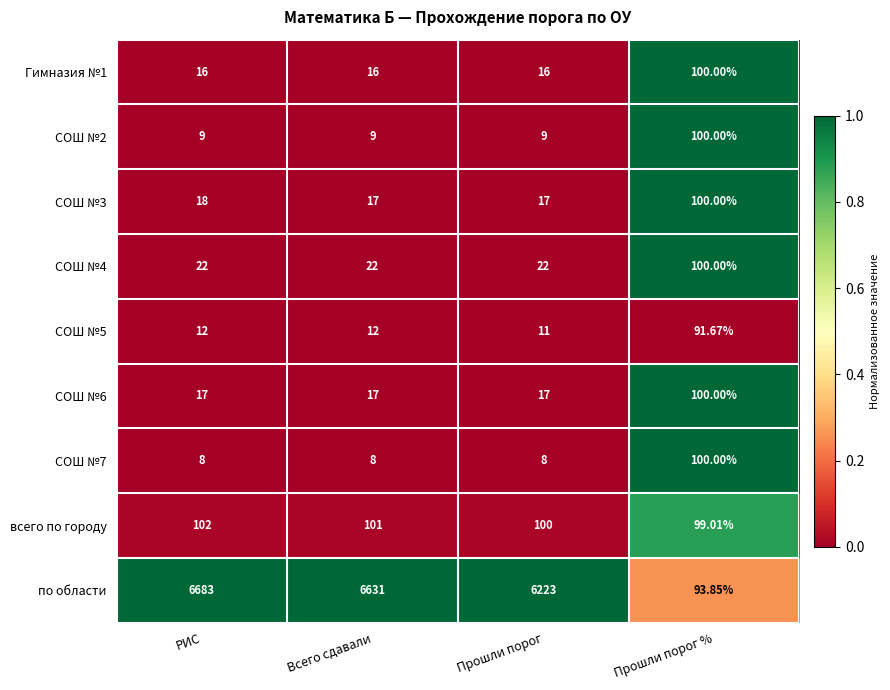

At which category is the sum across all series the highest?

РИС